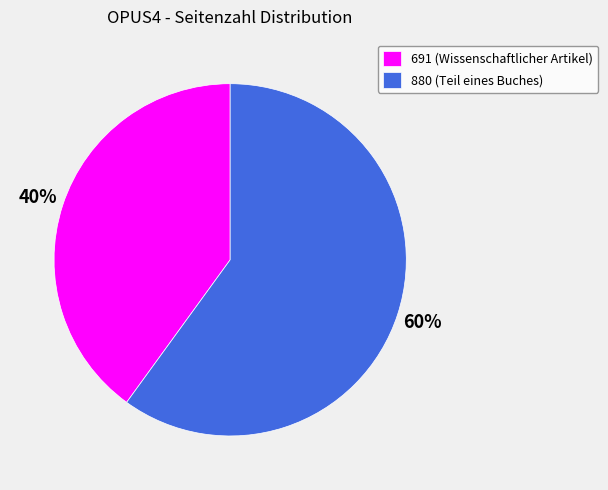

Which has a higher value, 691 (Wissenschaftlicher Artikel) or 880 (Teil eines Buches)?

880 (Teil eines Buches)